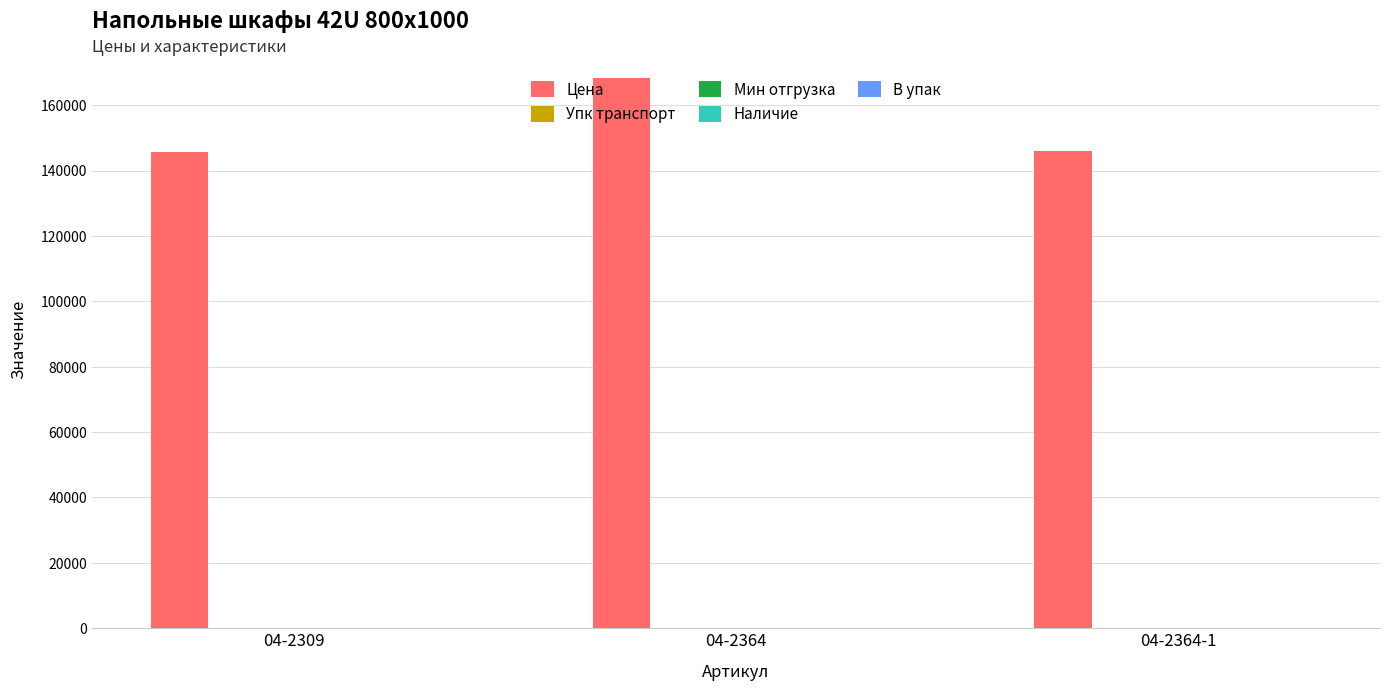

The value of Цена at 04-2364 is 112451. True or false?

False